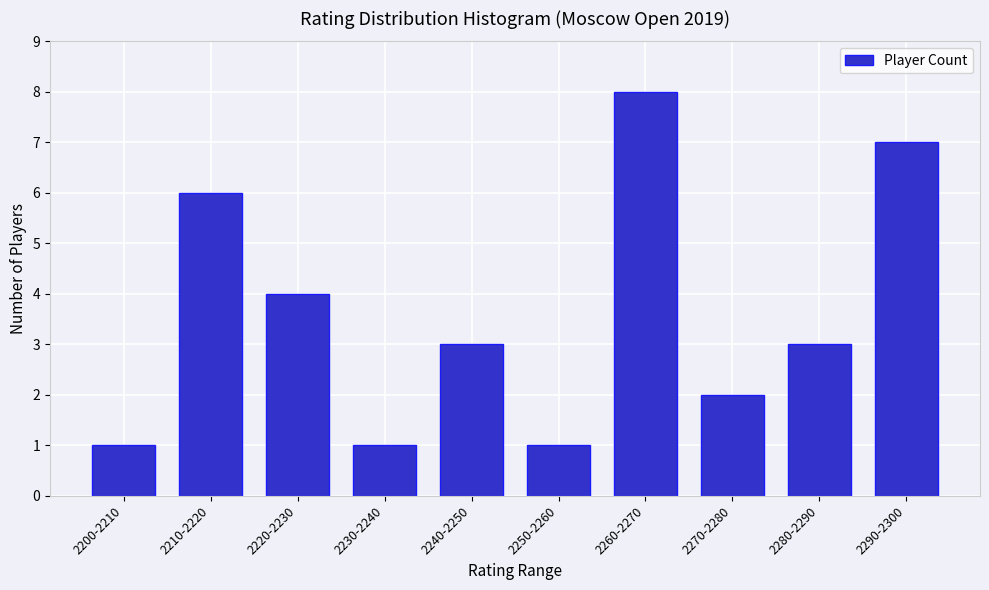

Reading right to left, extract all data points from this chart.

2290-2300=7	2280-2290=3	2270-2280=2	2260-2270=8	2250-2260=1	2240-2250=3	2230-2240=1	2220-2230=4	2210-2220=6	2200-2210=1